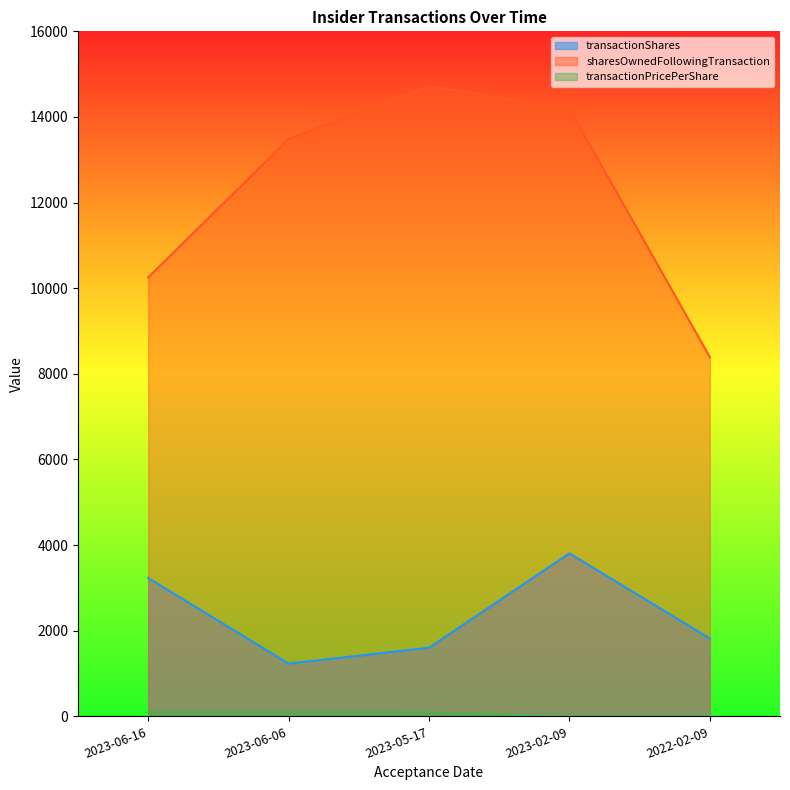

Which has a higher value, 2023-02-09 or 2023-06-16?

2023-02-09